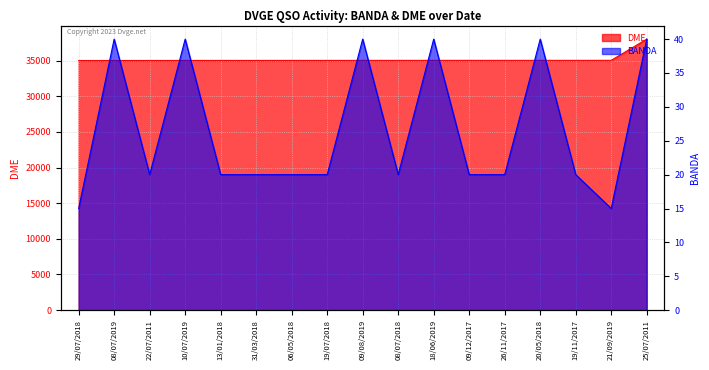

Rank the series at 25/07/2011 from lowest to highest value.

BANDA, DME